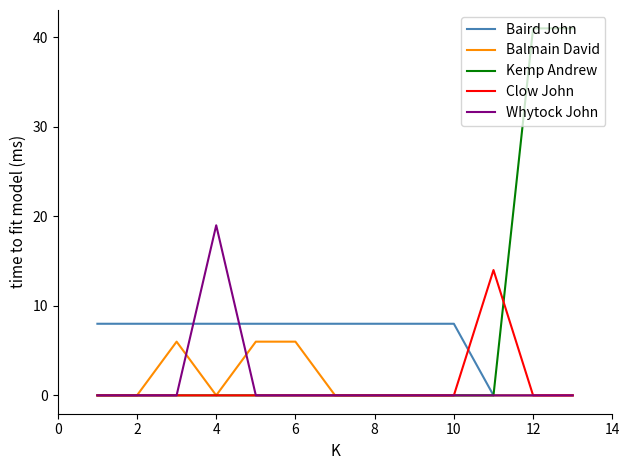

Which series has the largest range (max minus min)?

Kemp Andrew